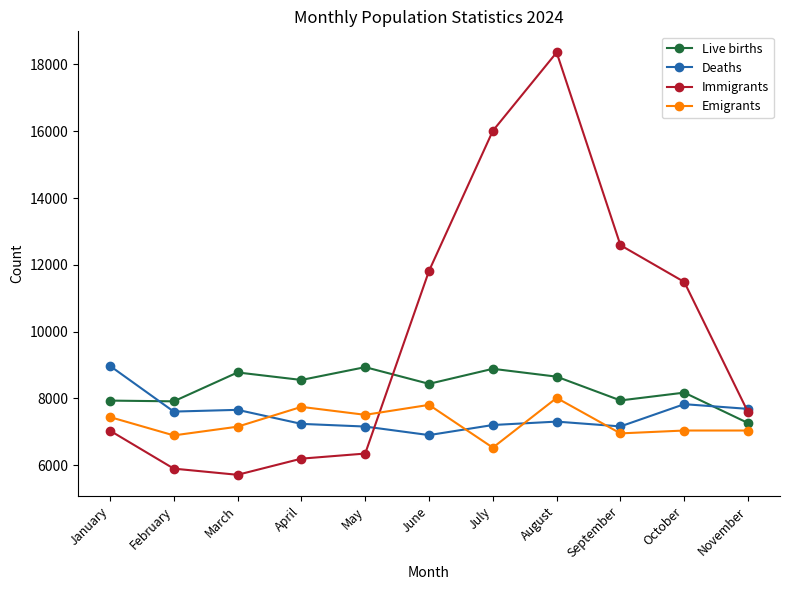

Does the chart have visible grid lines?

No